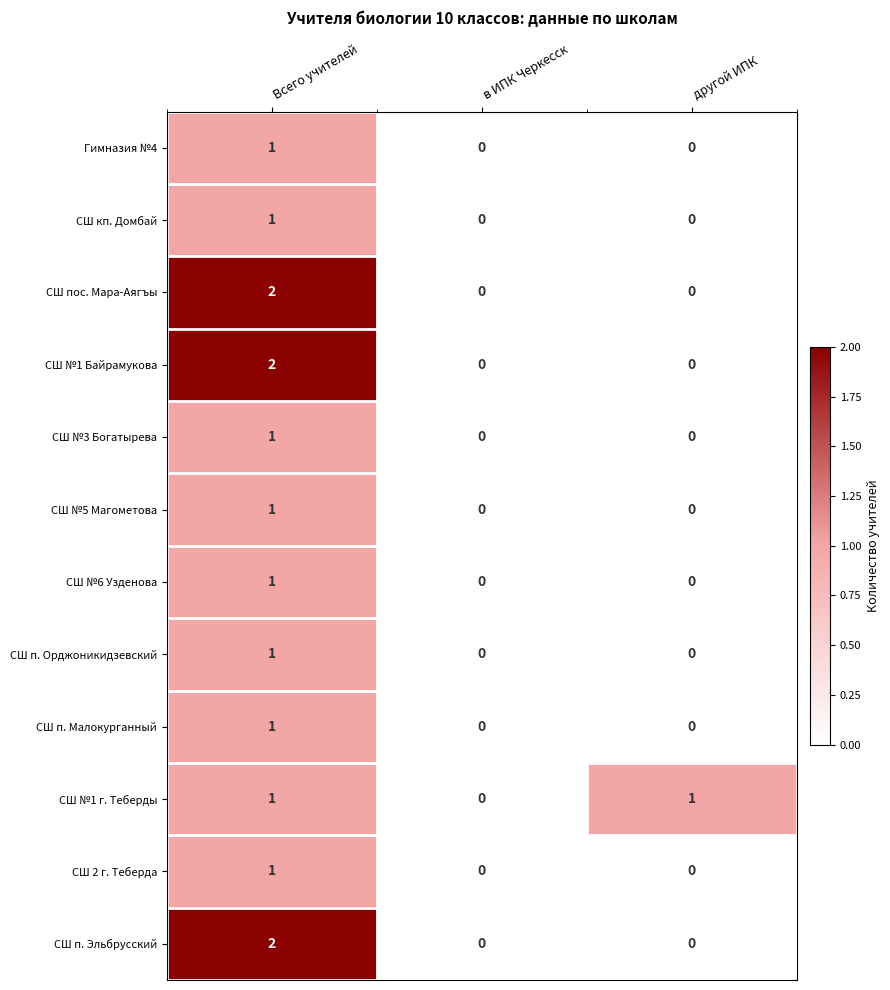

The СШ №1 Байрамукова series shows 1 at другой ИПК. True or false?

False